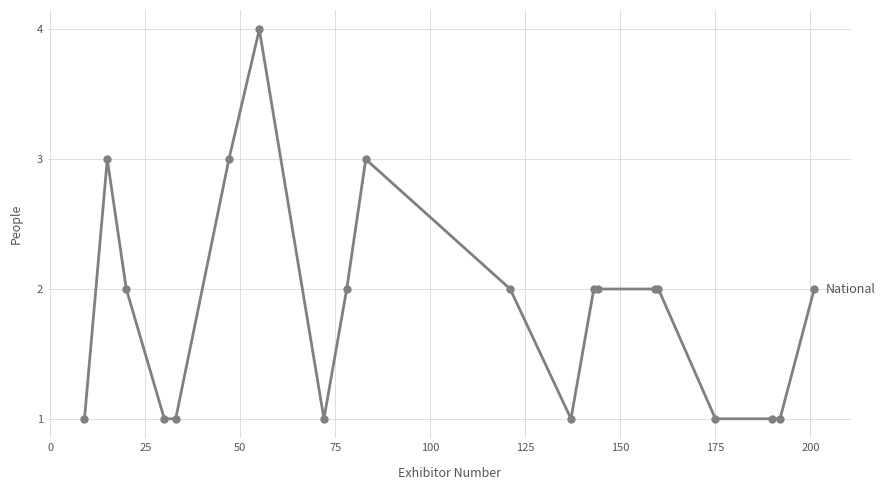

How many series are shown in this chart?

1